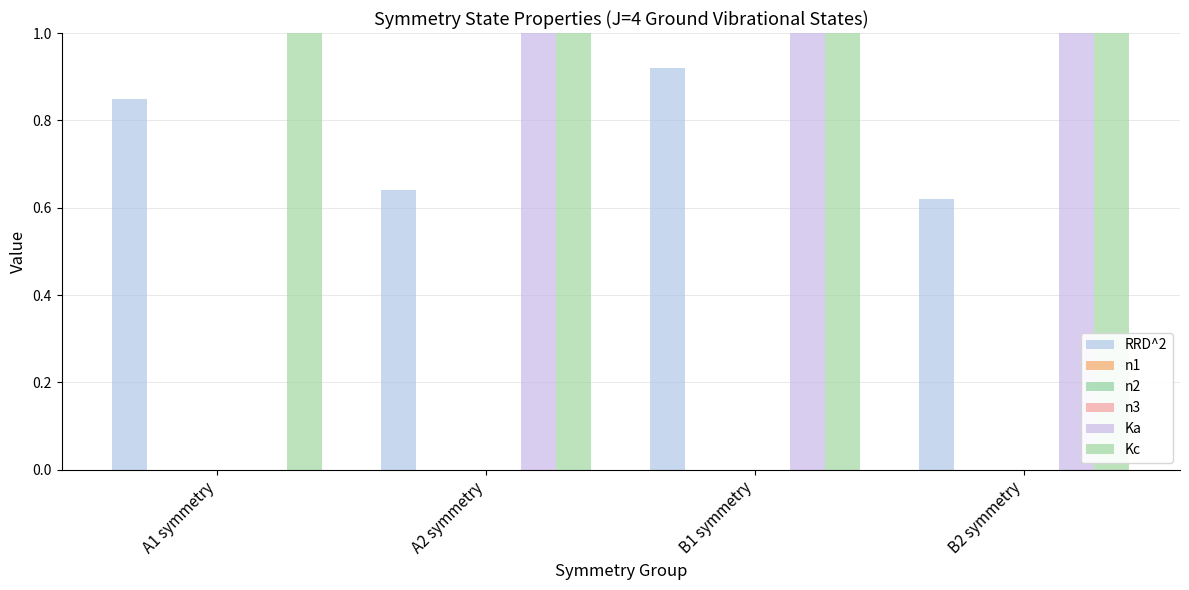

List the labels in order of n2 value, largest first.

A1 symmetry, A2 symmetry, B1 symmetry, B2 symmetry